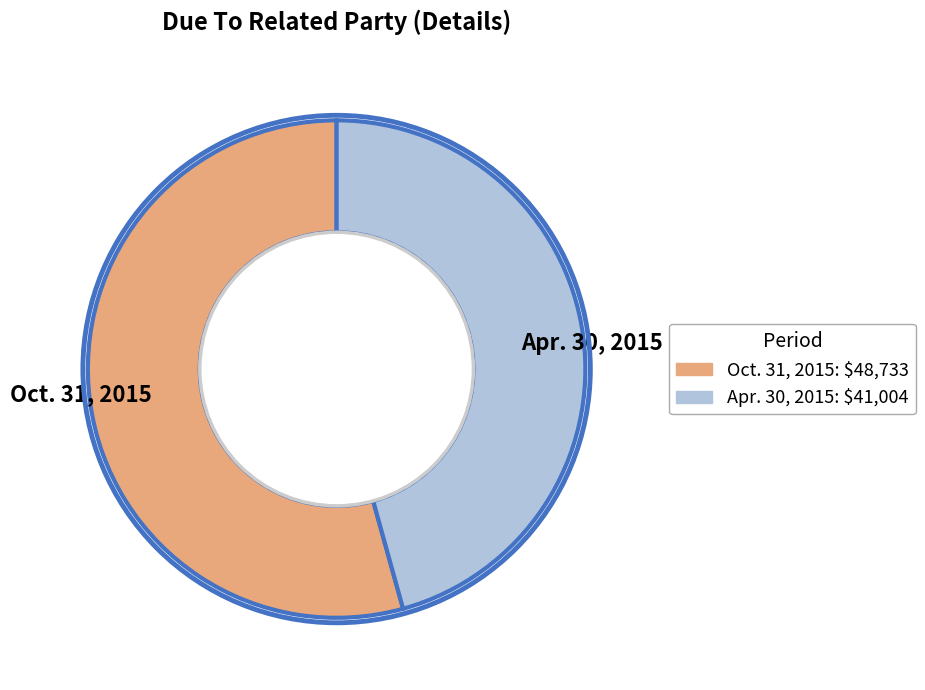

Rank the categories by value from lowest to highest.

Apr. 30, 2015, Oct. 31, 2015